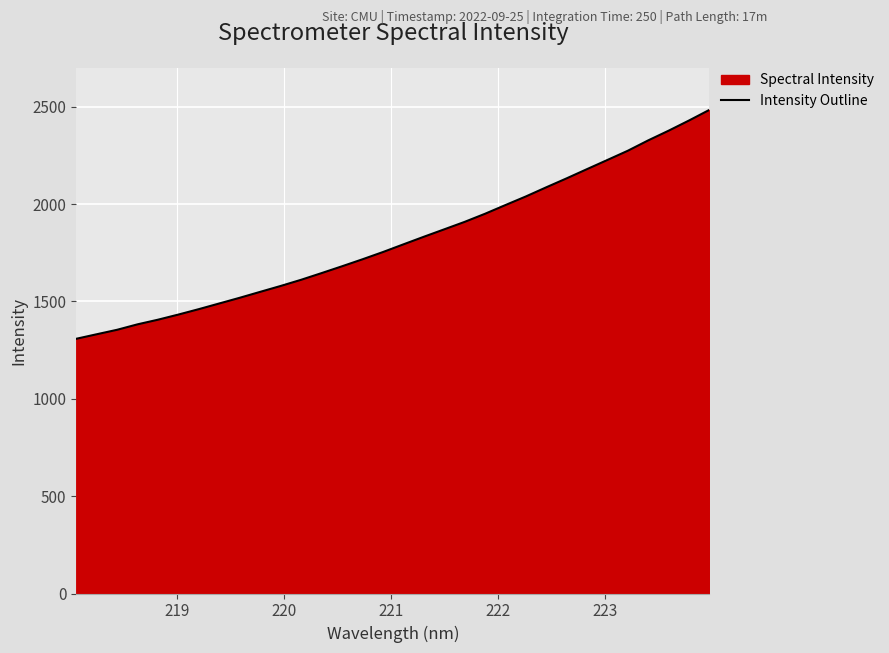

What is the difference between the maximum and minimum values?

1175.8